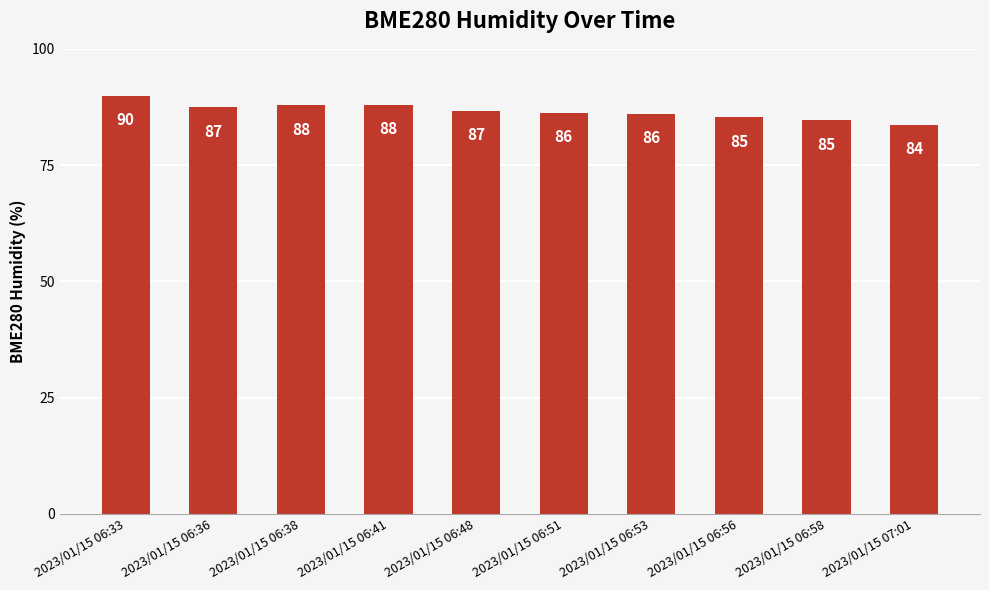

Is it true that the value at 2023/01/15 06:48 is 133.8?

False